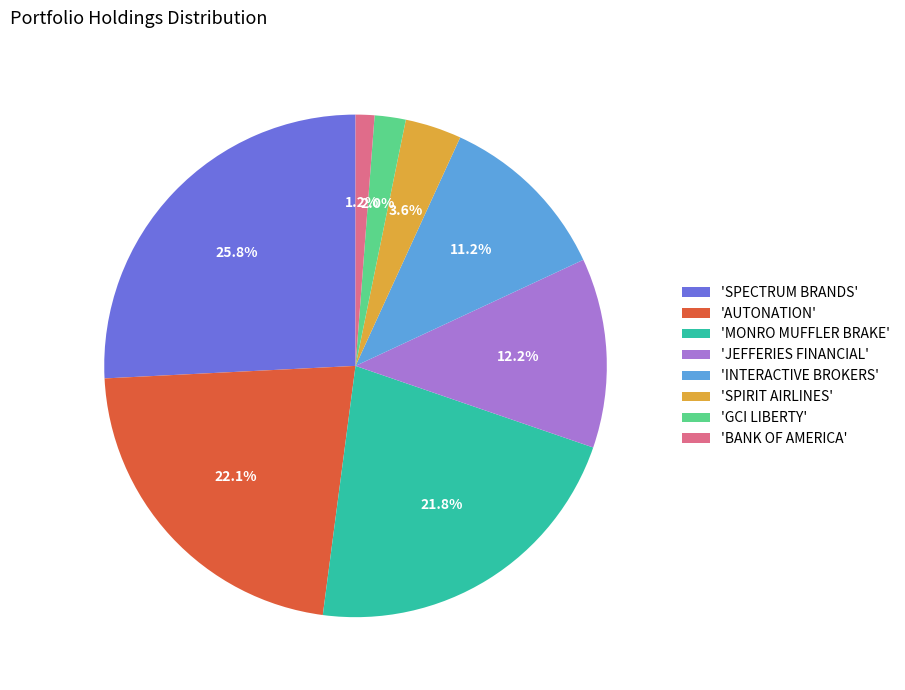

What is the smallest slice in the pie chart?

'BANK OF AMERICA'